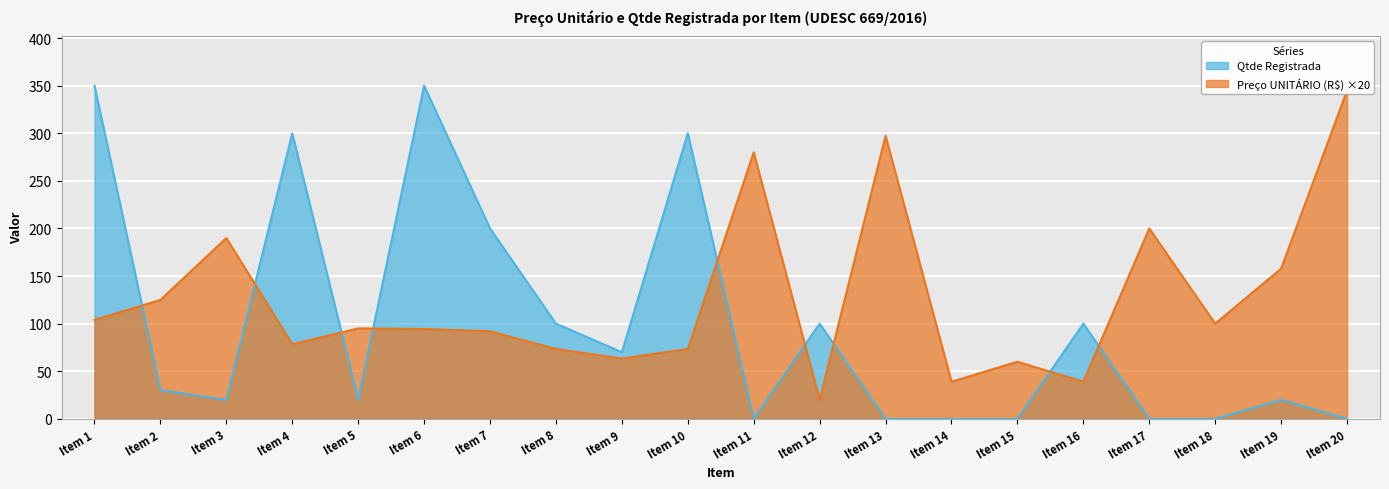

The Preço UNITÁRIO (R$) series shows 0.8 at 28. True or false?

False